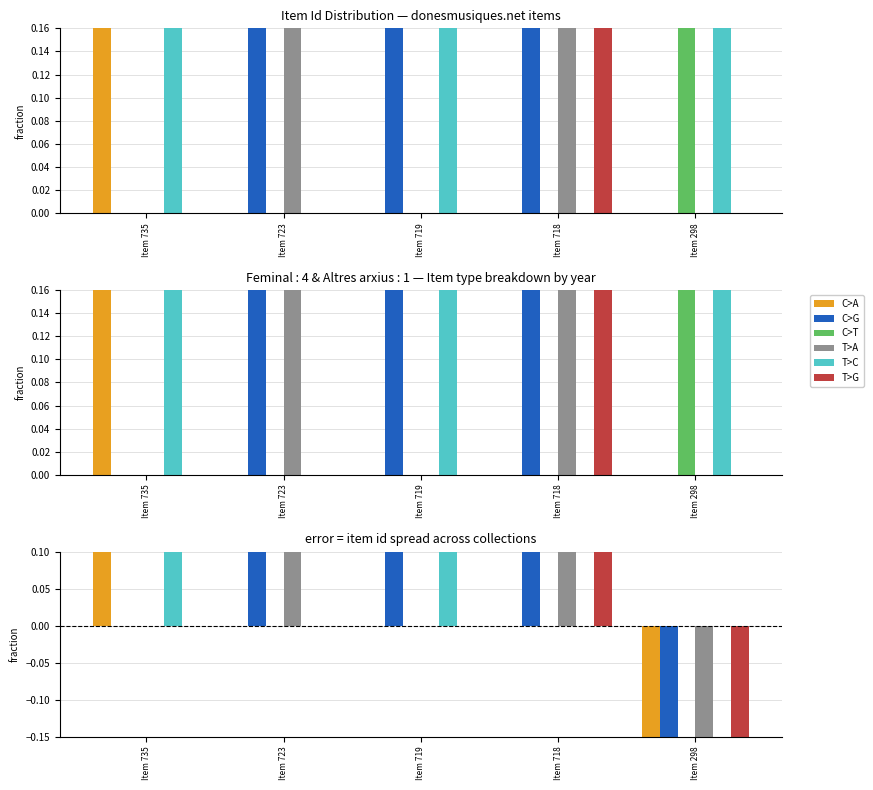

What is the maximum value shown in the chart?

0.9